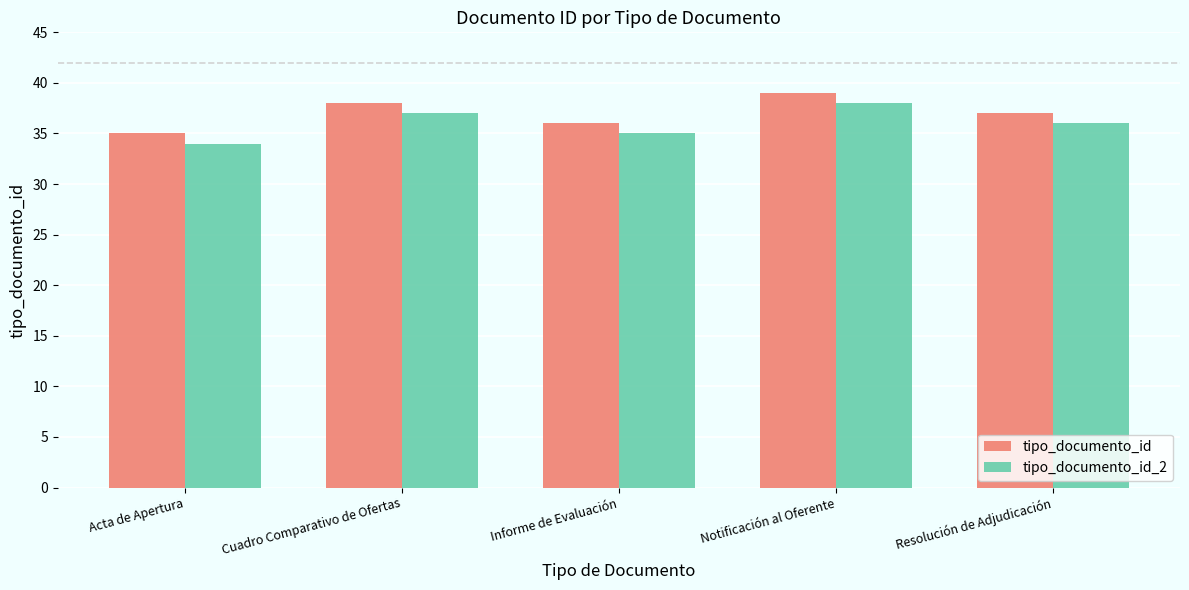

Is it true that tipo_documento_id_2 equals 19 at Cuadro Comparativo de Ofertas?

False